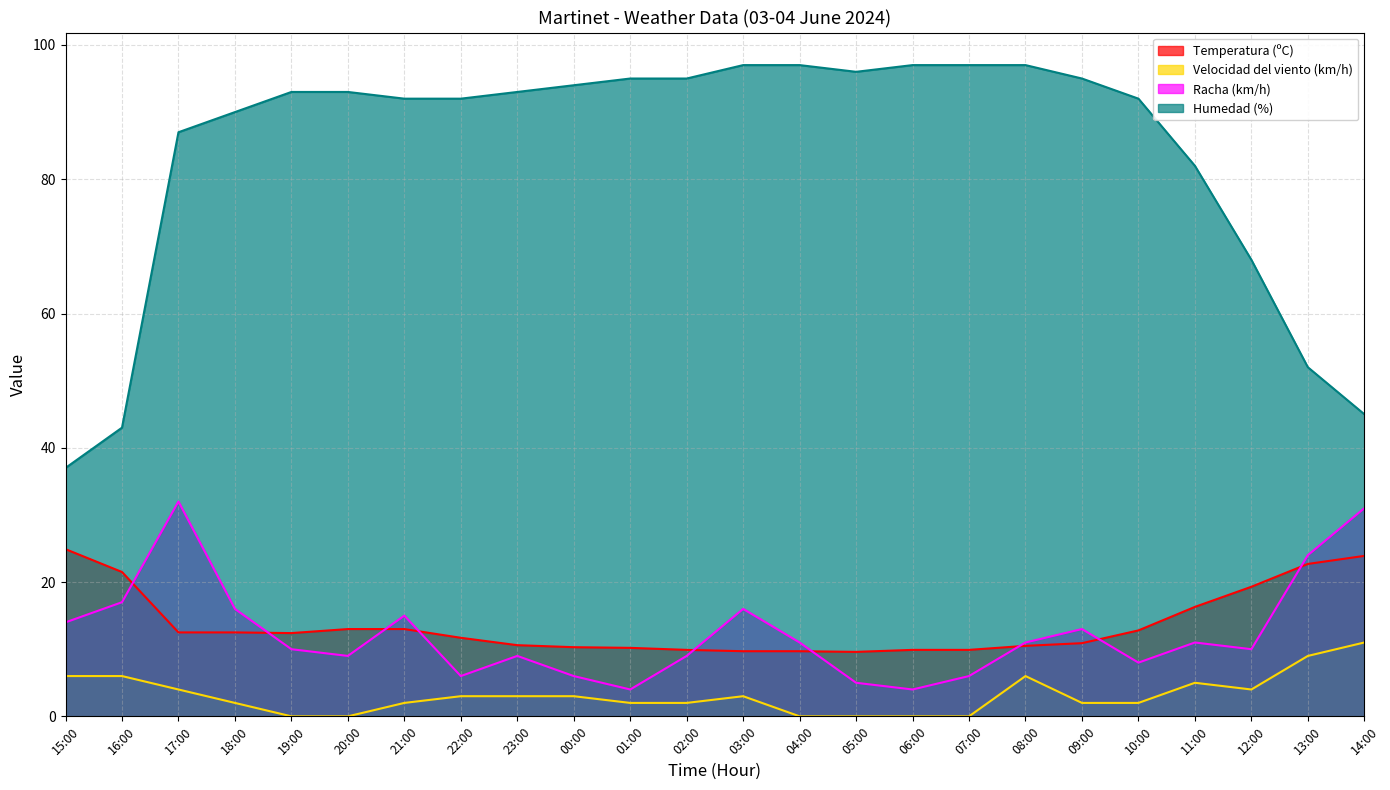

What is the total value across all series at 10:00?

114.8